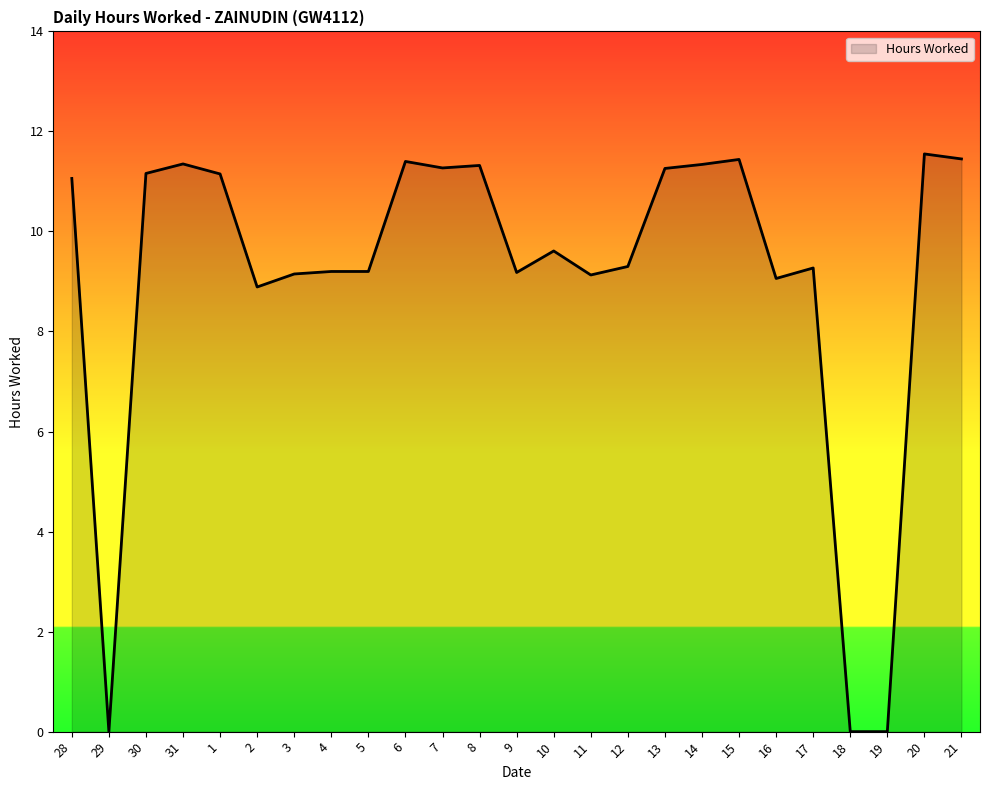

What value does the data have at 6?

11.4